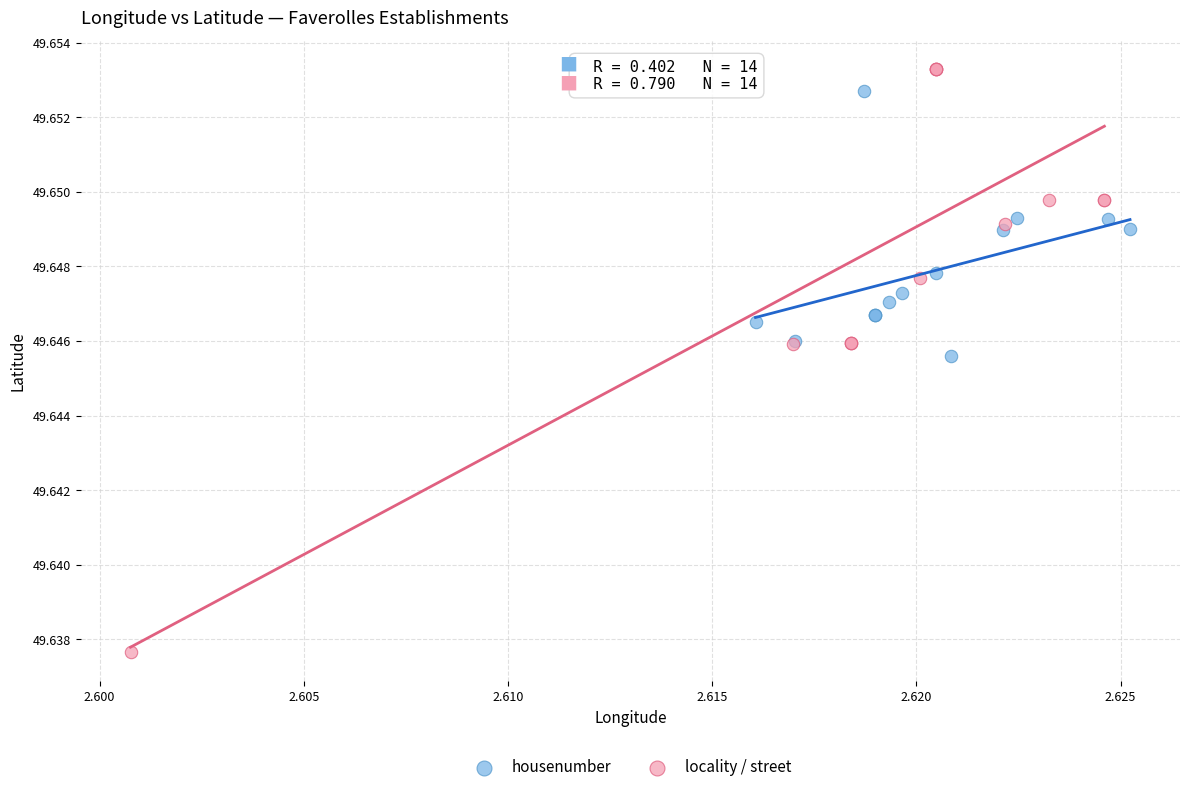

Which series reaches the minimum Y coordinate?

locality / street